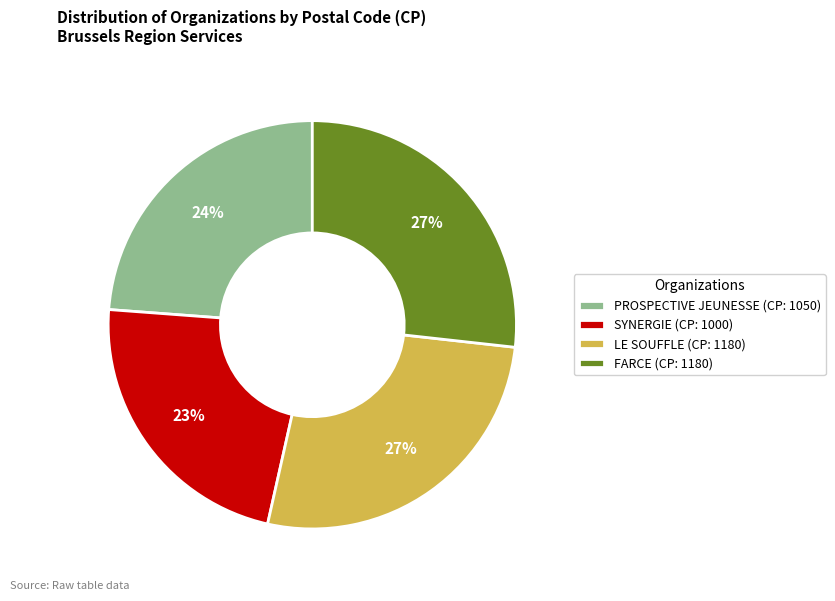

How many slices are in this pie chart?

4